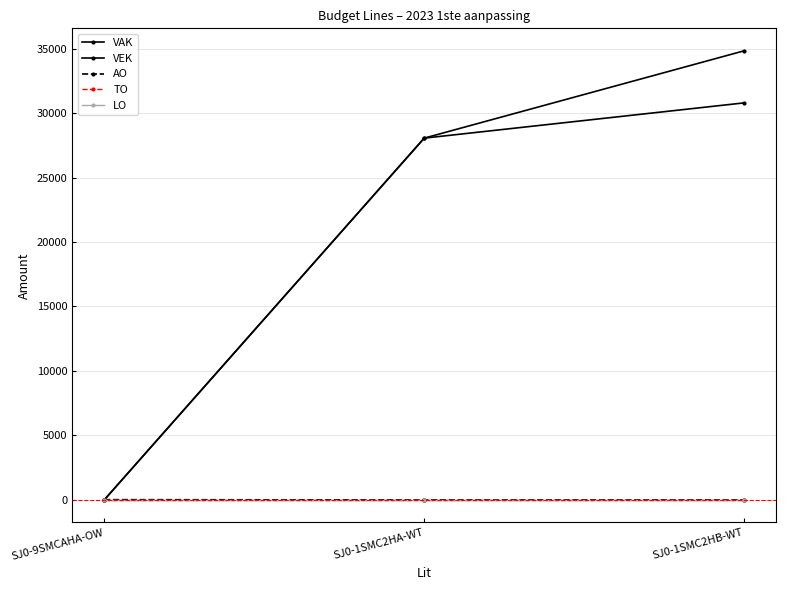

Reading right to left, list all the values displayed in this chart.

VAK: SJ0-1SMC2HB-WT=30788	SJ0-1SMC2HA-WT=28054	SJ0-9SMCAHA-OW=0
VEK: SJ0-1SMC2HB-WT=34827	SJ0-1SMC2HA-WT=28054	SJ0-9SMCAHA-OW=0
AO: SJ0-1SMC2HB-WT=0	SJ0-1SMC2HA-WT=0	SJ0-9SMCAHA-OW=20
TO: SJ0-1SMC2HB-WT=0	SJ0-1SMC2HA-WT=0	SJ0-9SMCAHA-OW=0
LO: SJ0-1SMC2HB-WT=0	SJ0-1SMC2HA-WT=0	SJ0-9SMCAHA-OW=0